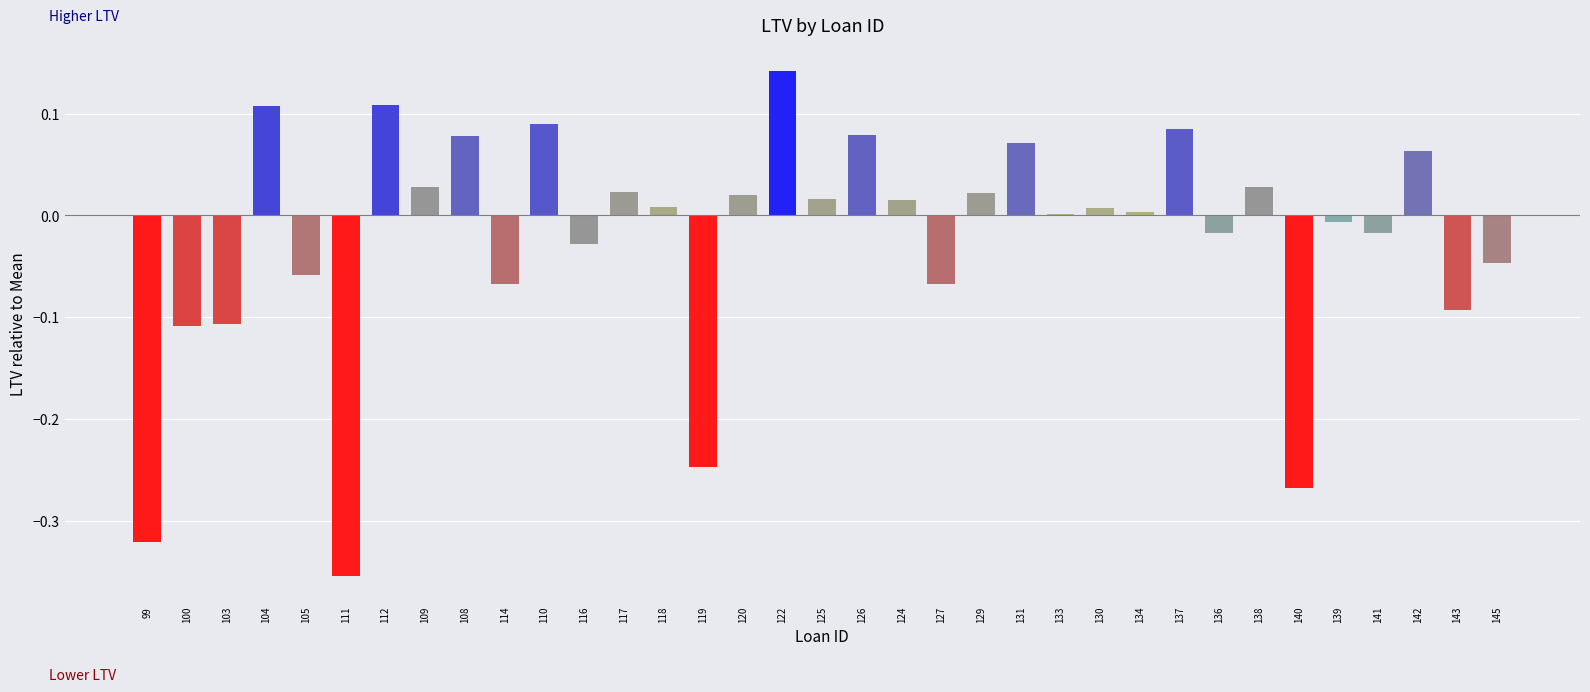

At which category does the chart reach its peak across all series?

122